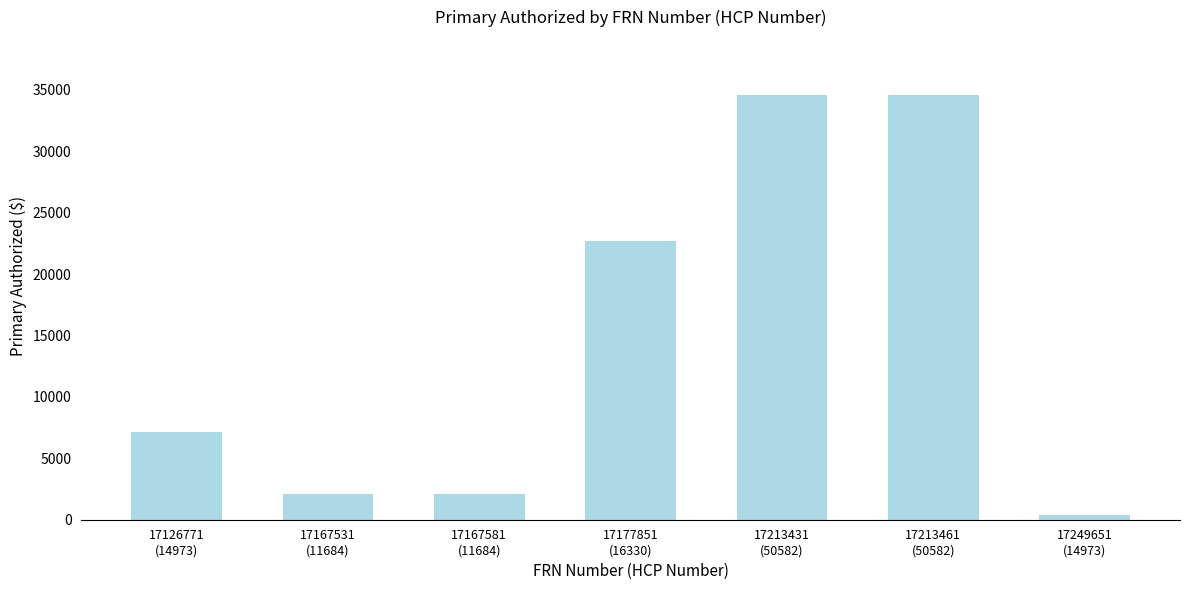

Reading right to left, what are all the values shown in this chart?

17249651
(14973)=363.6	17213461
(50582)=34561.8	17213431
(50582)=34561.8	17177851
(16330)=22672.7	17167581
(11684)=2090.0	17167531
(11684)=2090.0	17126771
(14973)=7151.0